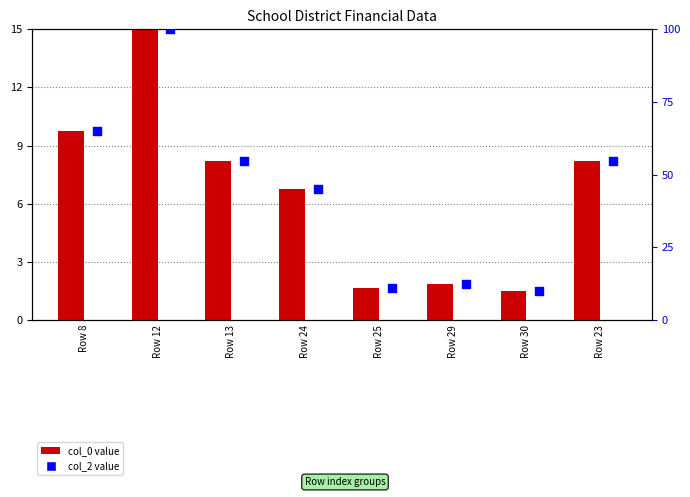

At how many categories does at least one series exceed 92?

1